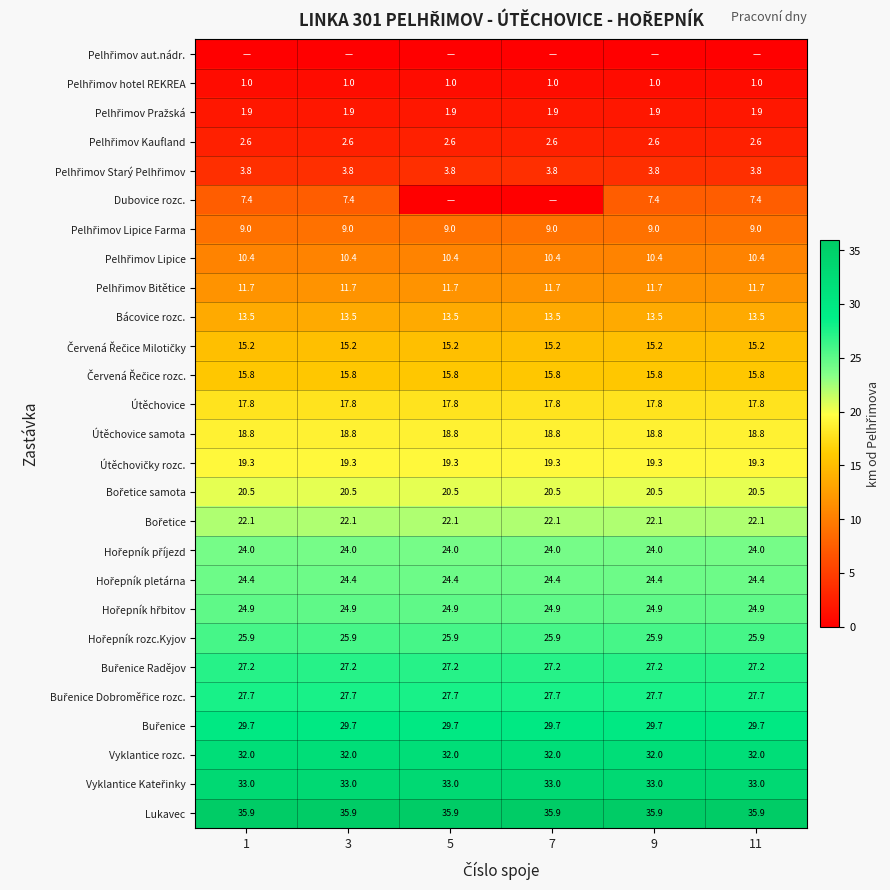

True or false: Bácovice rozc. has a value of 13.5 at 1.

True